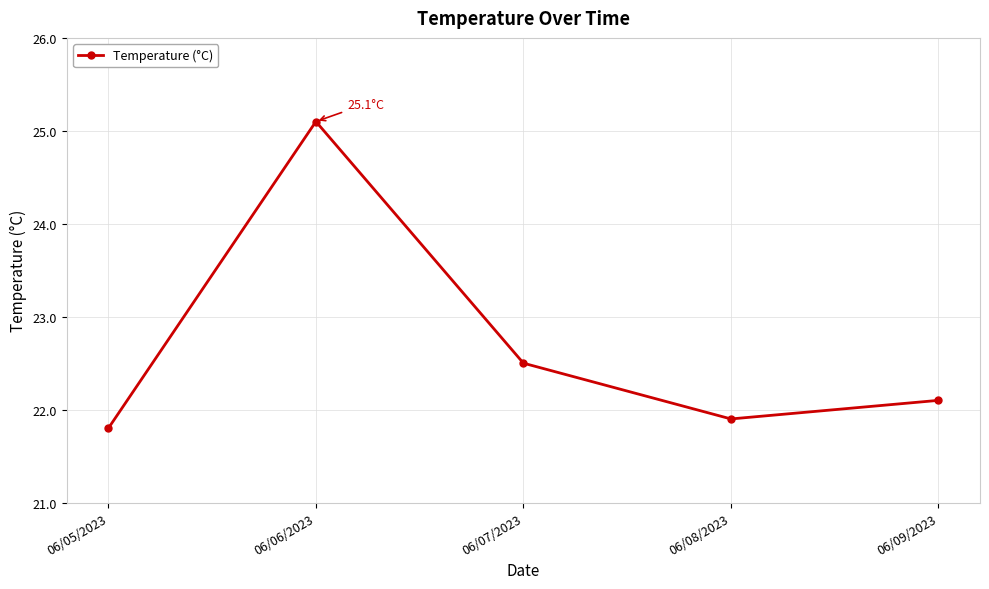

The value at 06/09/2023 is 22.1. True or false?

True